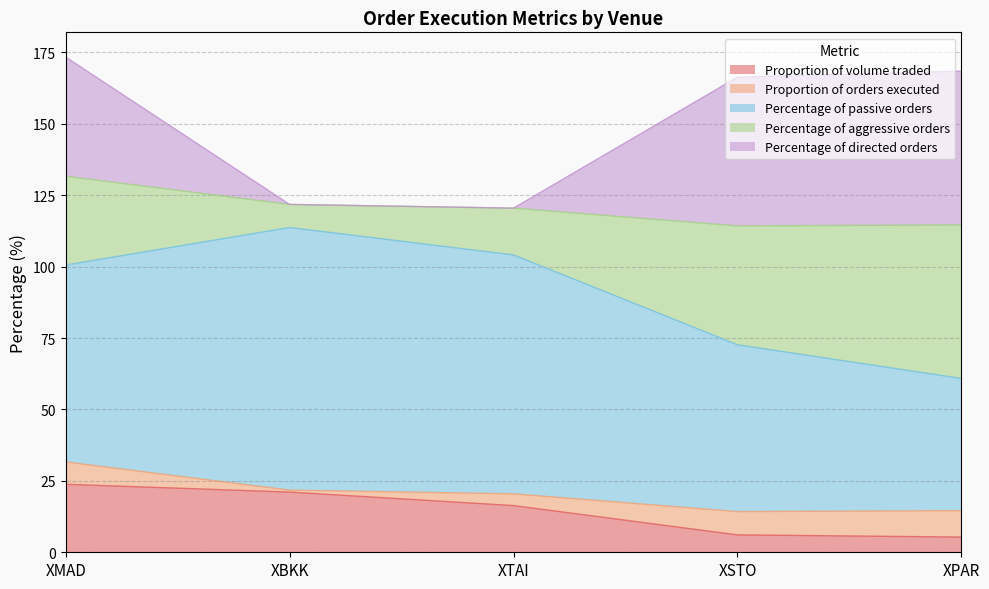

Is it true that Percentage of directed orders equals 53.9 at XPAR?

True